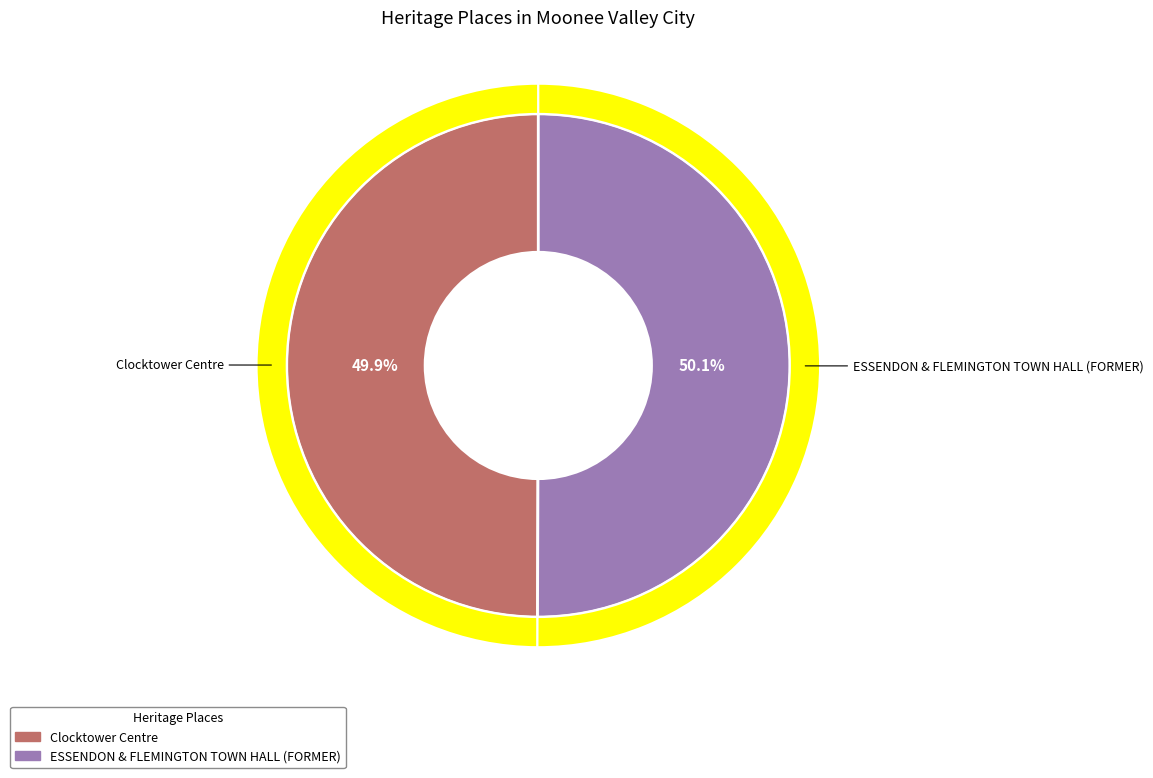

To the nearest percent, what percentage of the pie is ESSENDON & FLEMINGTON TOWN HALL (FORMER)?

50%